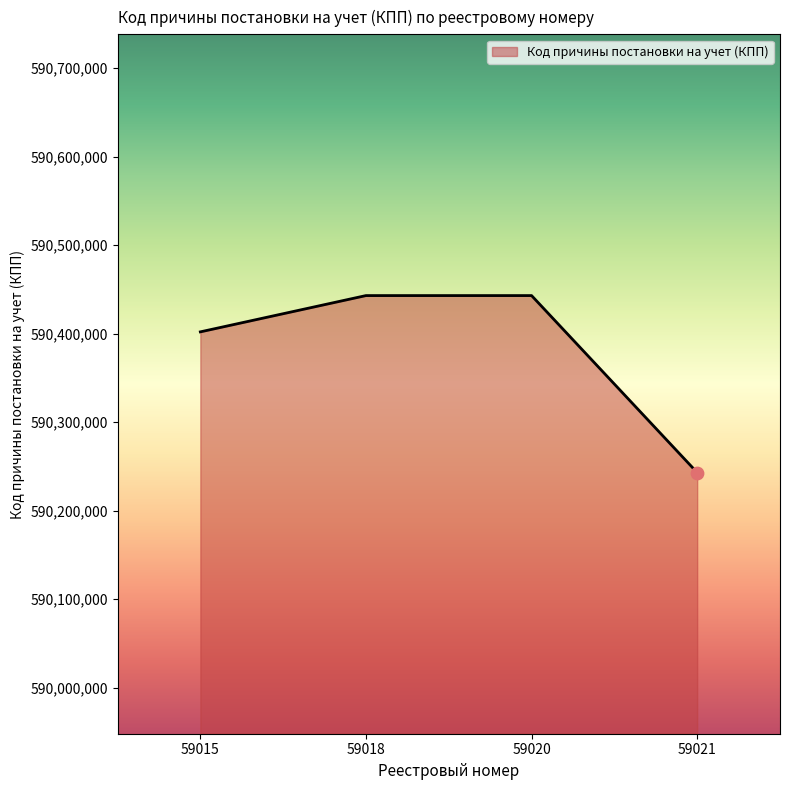

What is the ratio of the value at 59021 to the value at 59020?

1.0